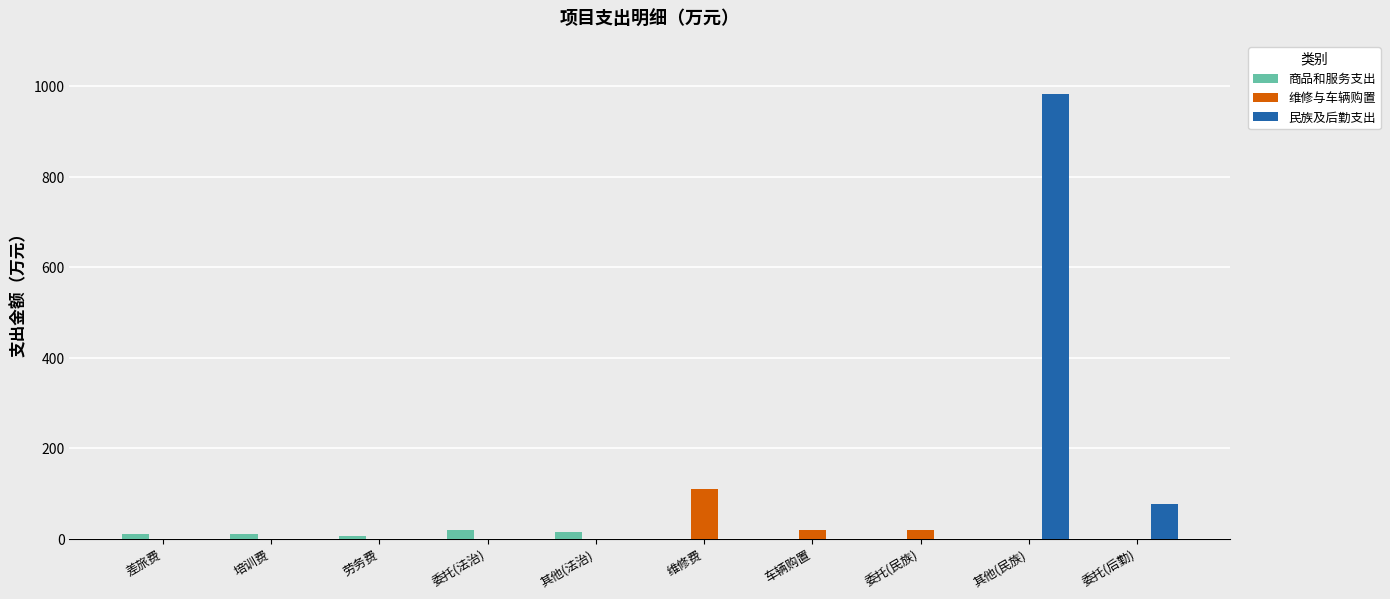

The value of 维修与车辆购置 at 其他(法治) is -45.0. True or false?

False